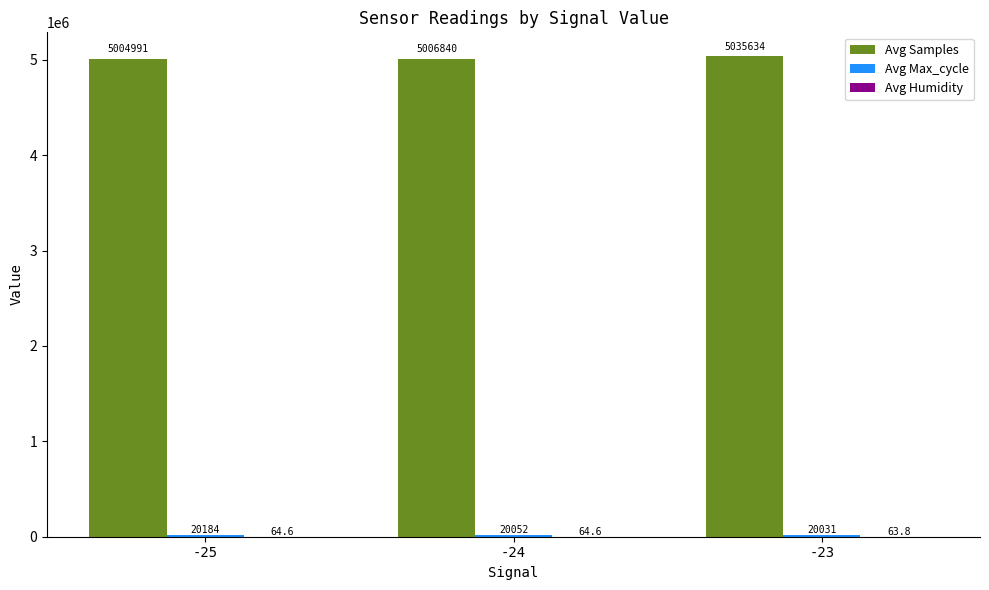

Which series changed the most between -25 and -24?

Avg Samples